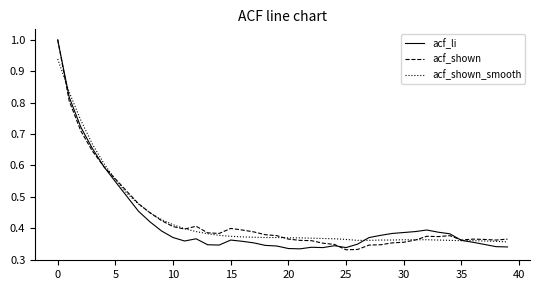

What is the greatest value displayed?

1.0